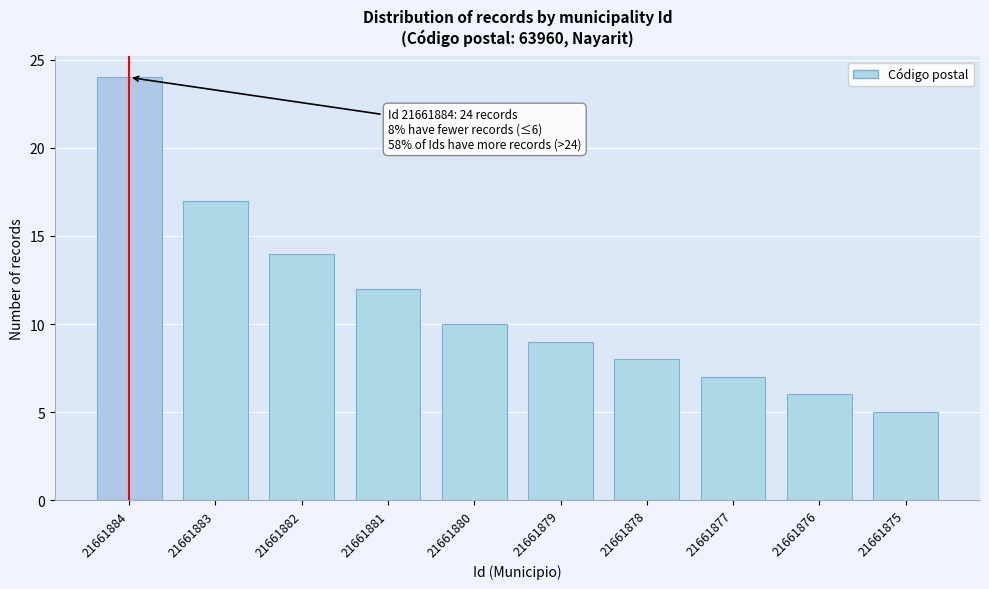

Reading left to right, extract all data points from this chart.

21661884=24	21661883=17	21661882=14	21661881=12	21661880=10	21661879=9	21661878=8	21661877=7	21661876=6	21661875=5